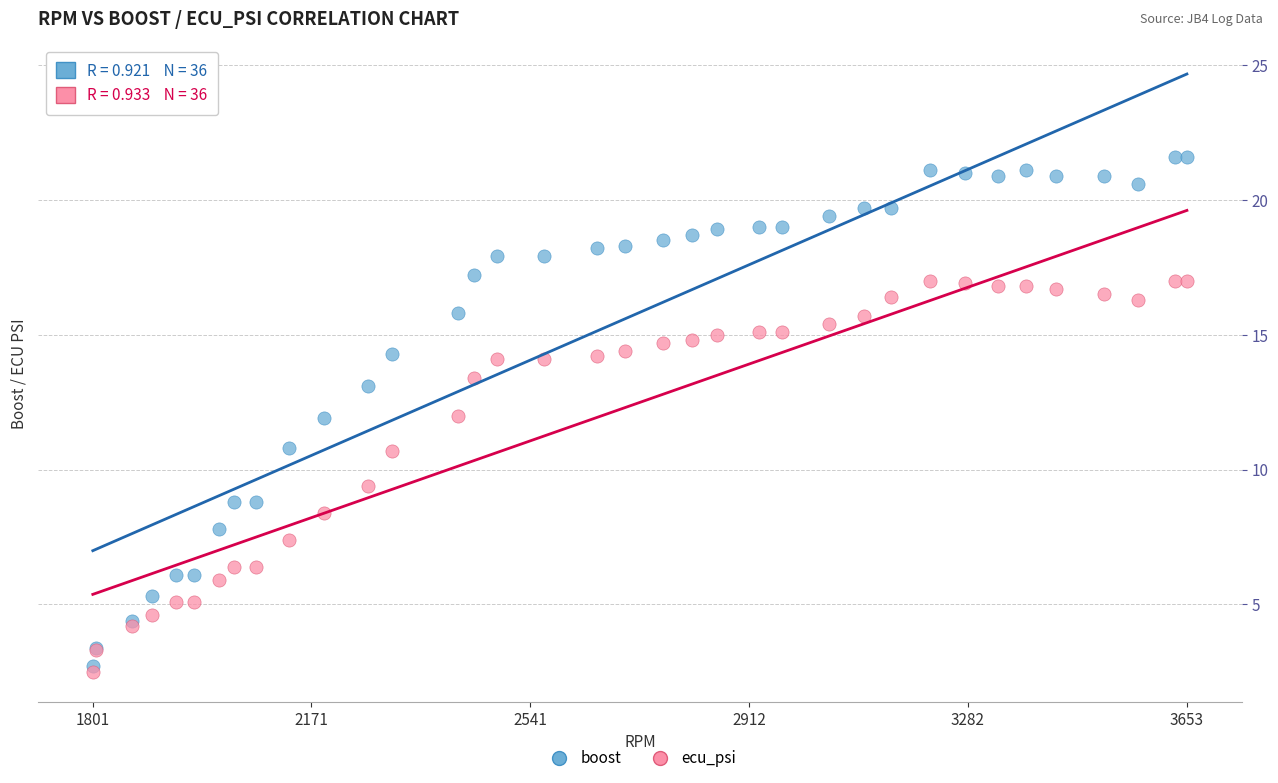

What are all the series names shown in the legend?

boost, ecu_psi